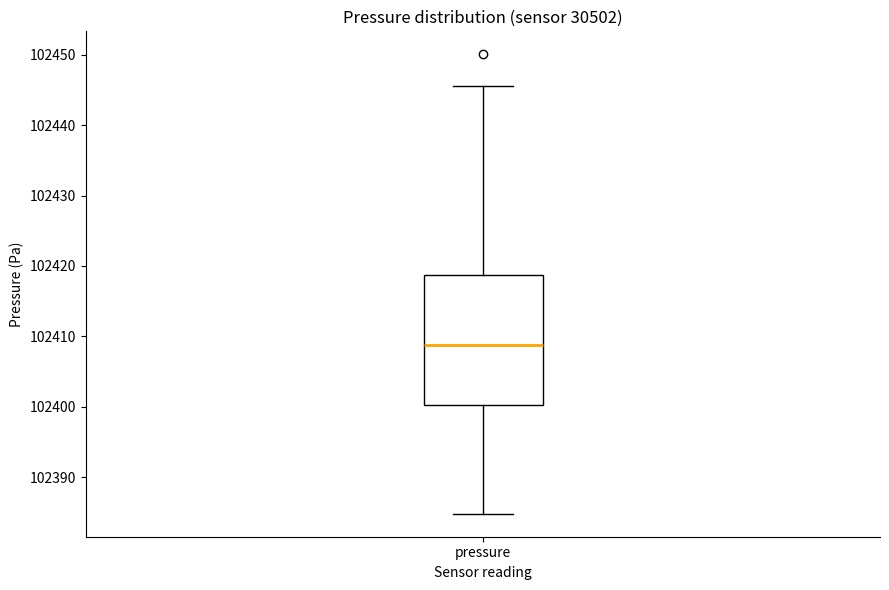

Transcribe this box plot: give where the median line is, the range the box spans, and where the two whiskers end, as read against the y-axis. The values are not printed on the chart, so give them approximately, as read against the axis.

median 102409, box 102400 to 102419, whiskers 102385 to 102446